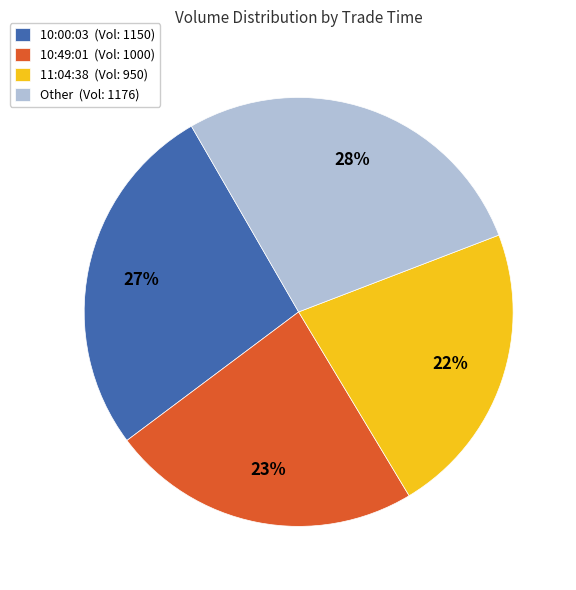

Which slice is the largest?

Other (Vol: 1176)